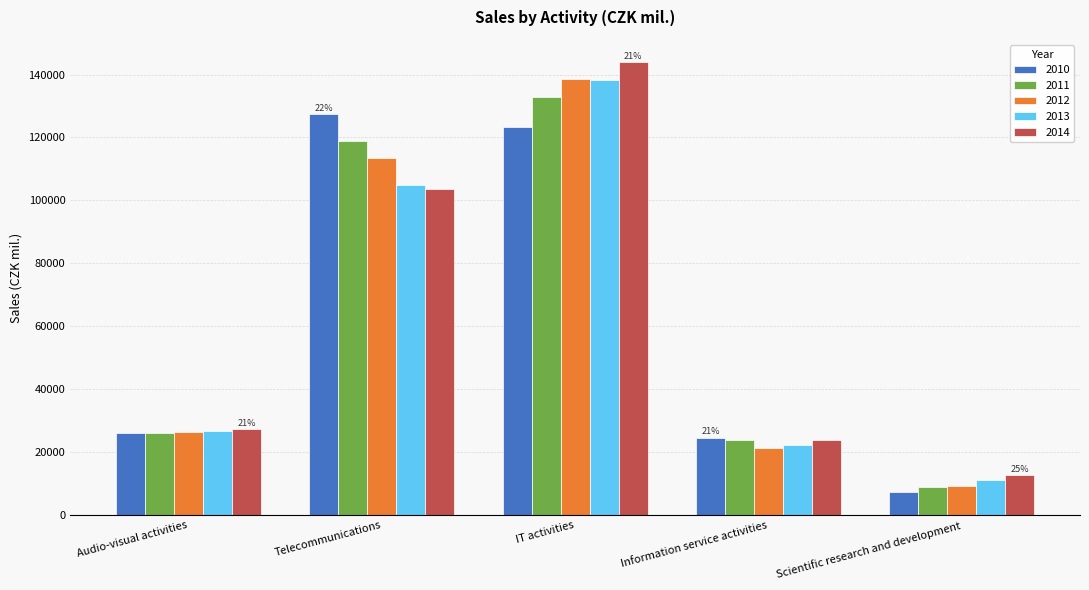

What position from the right is Telecommunications?

4